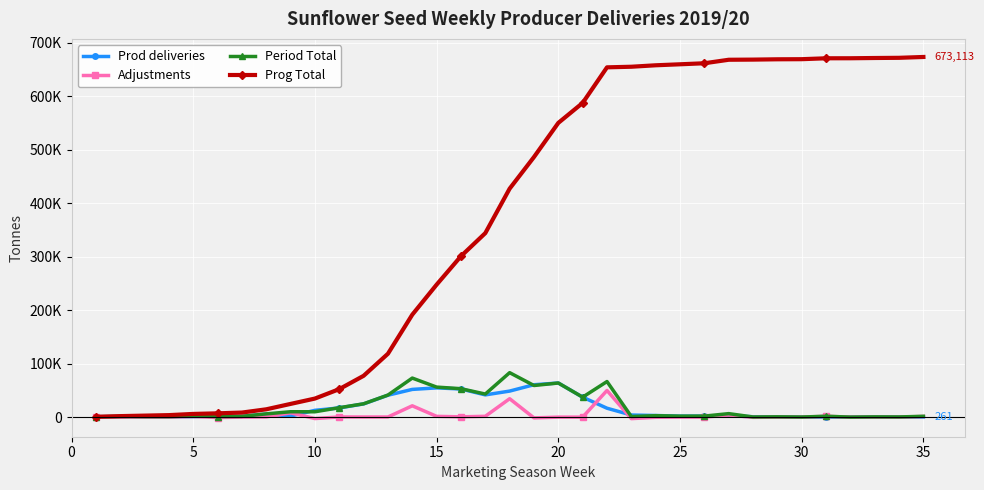

What are all the series names shown in the legend?

Prod deliveries, Adjustments, Period Total, Prog Total